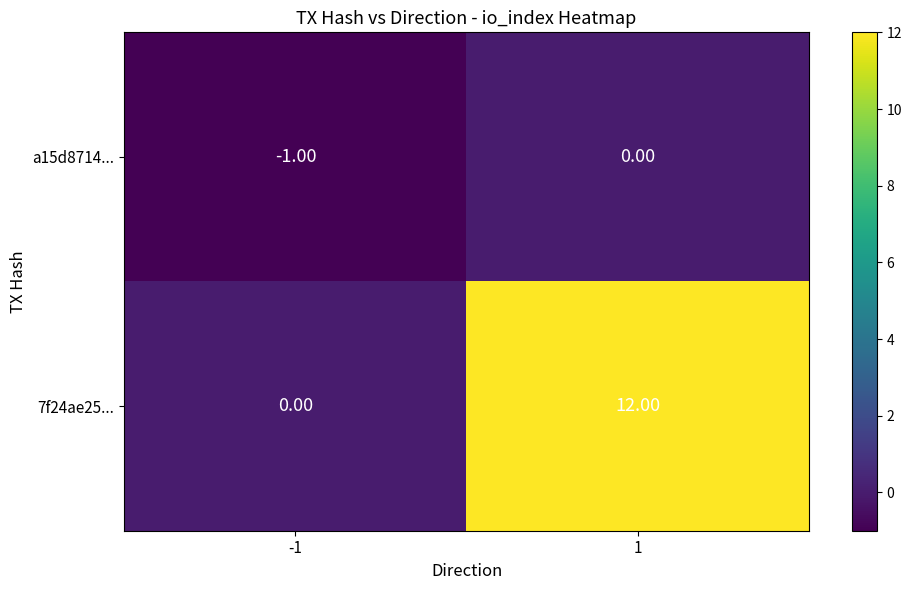

Rank the series by their maximum value, from highest to lowest.

7f24ae25..., a15d8714...